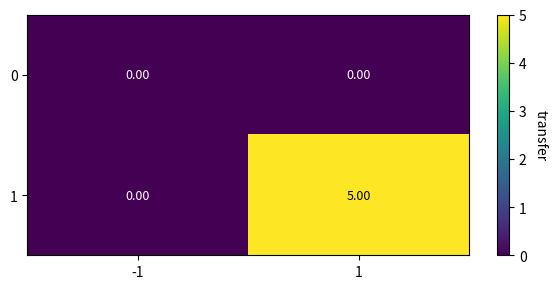

Rank the series at 1 from lowest to highest value.

0, 1